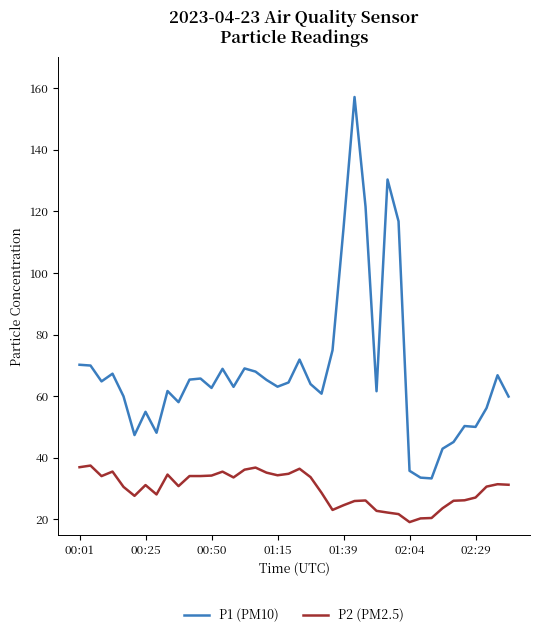

Does the chart display data point markers on the line(s)?

No